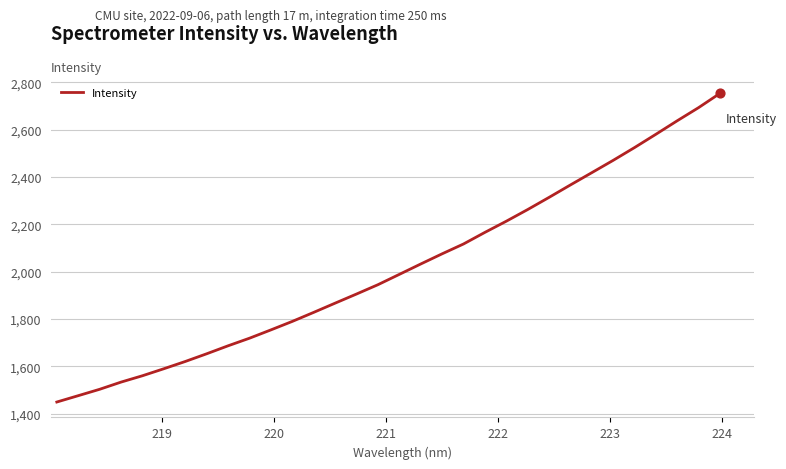

What is the maximum value shown in the chart?

2753.4